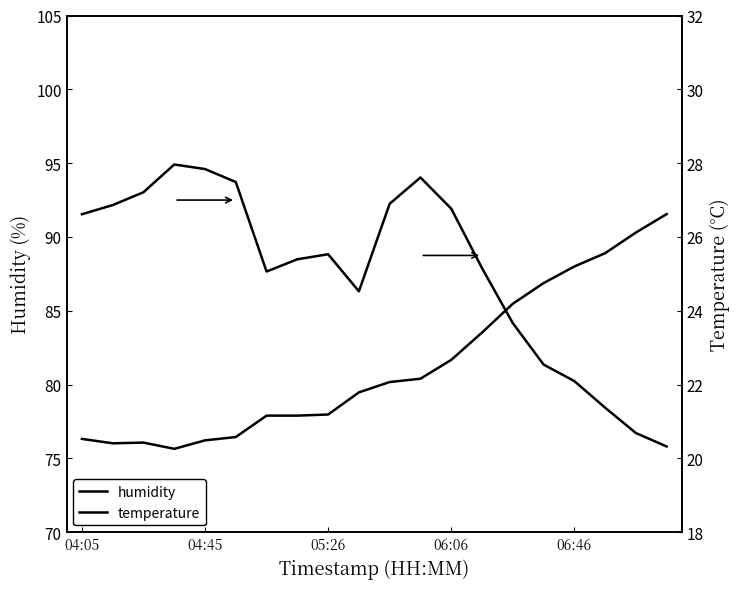

What is the value of the humidity point at the 8th from the left?

88.5